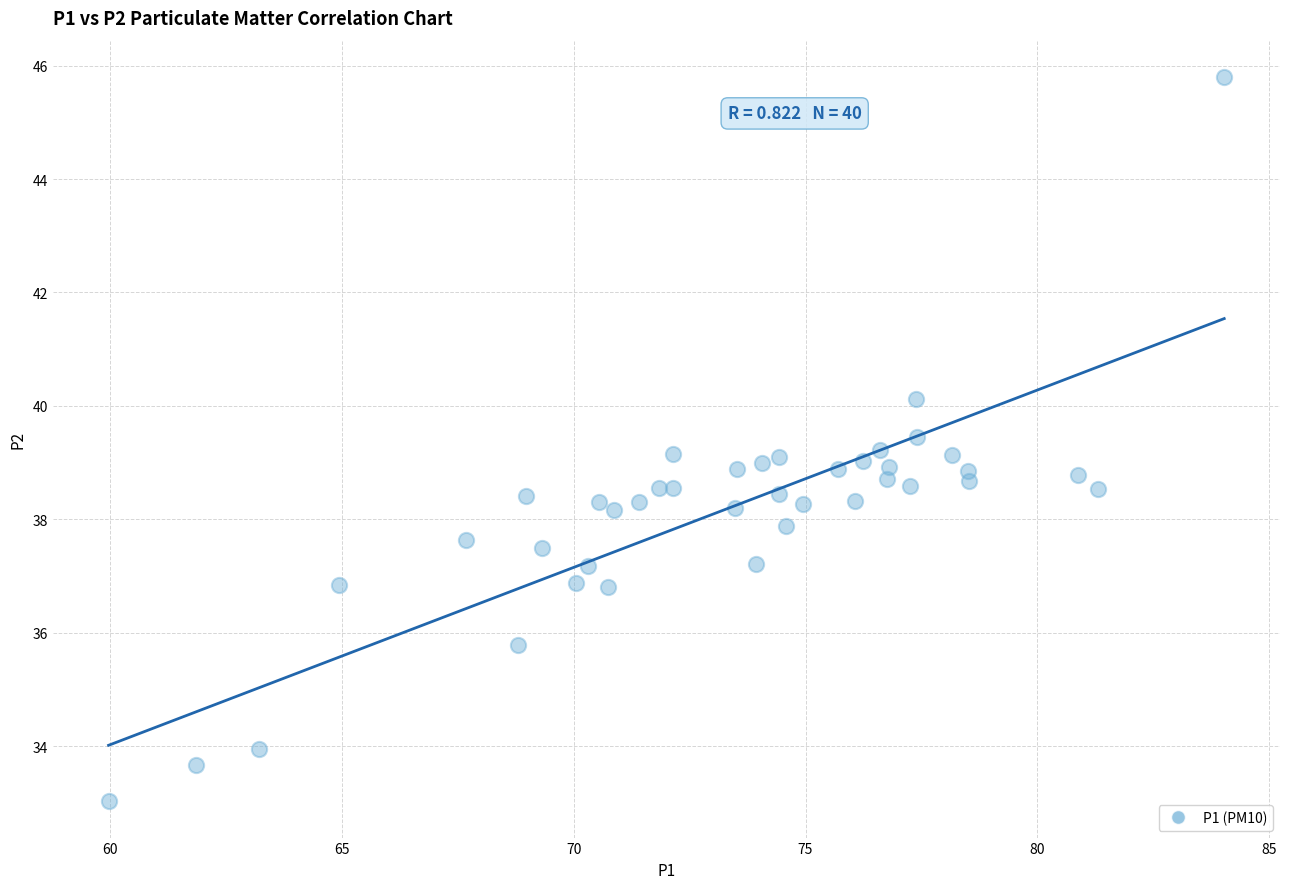

What is the range of Y values (max minus min)?

12.8